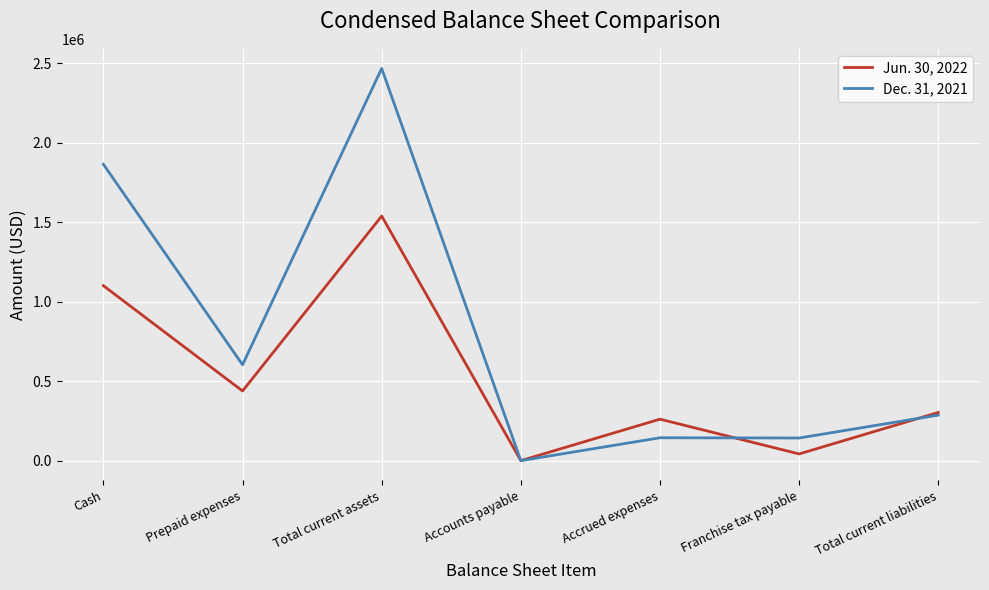

Which series has the largest total across all categories?

Dec. 31, 2021